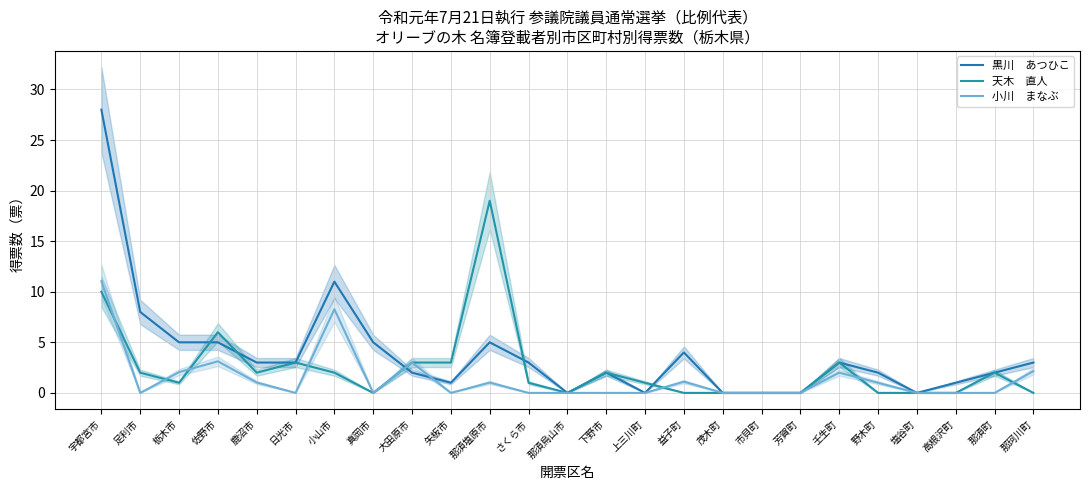

What is the label of the 7th point from the right?

芳賀町